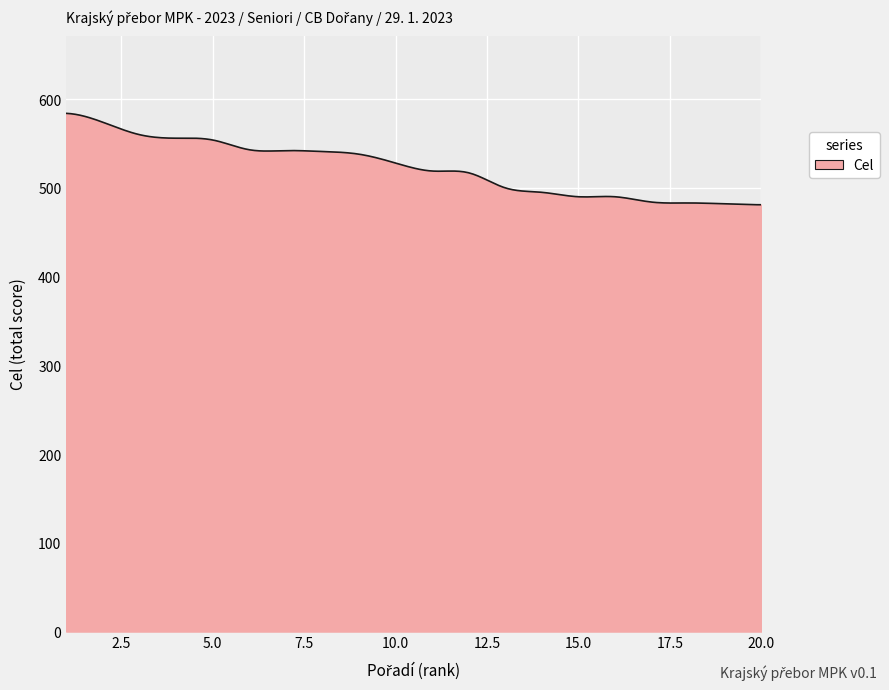

What is the minimum value shown in the chart?

481.0